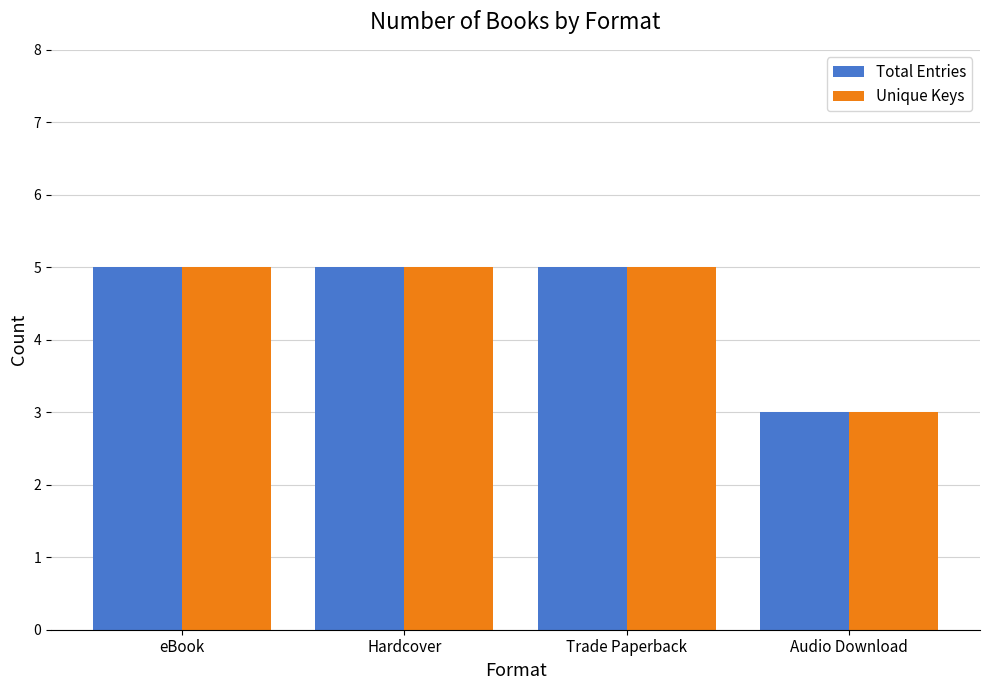

What is the total value across all series at Trade Paperback?

10